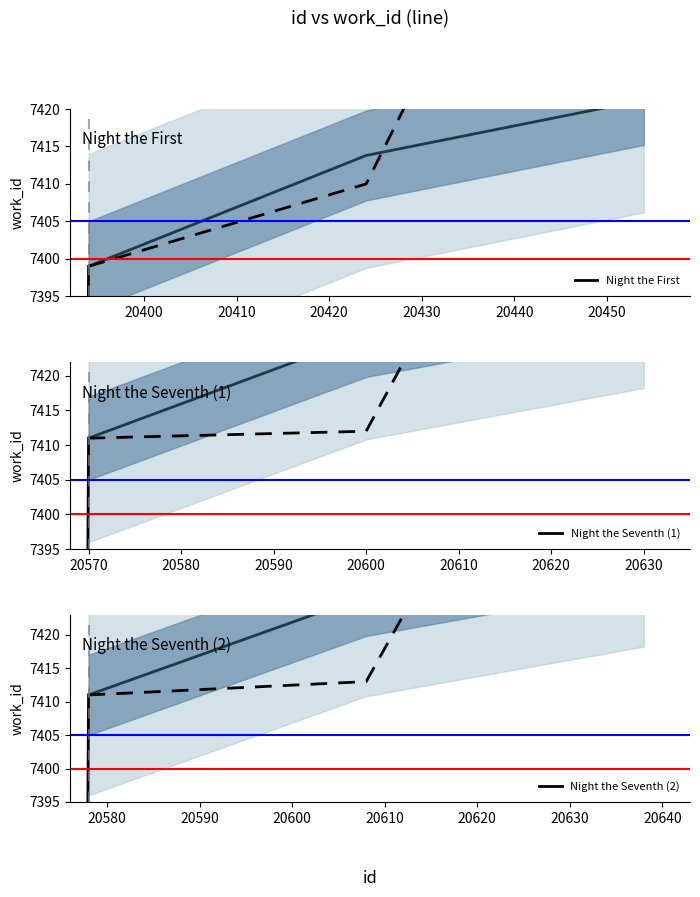

What is the minimum value for Night the Seventh (1)?

7188.7